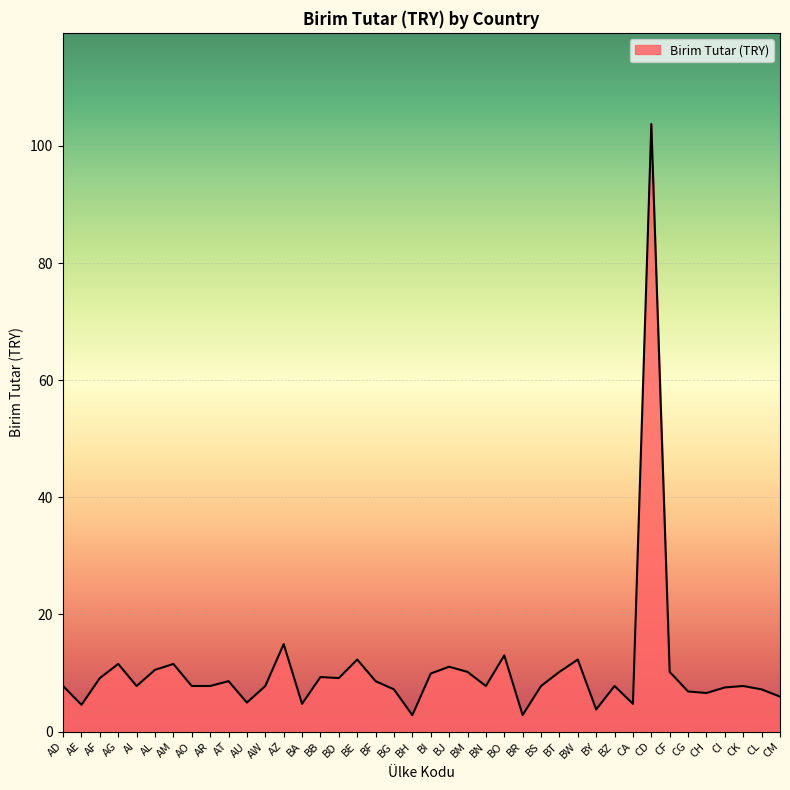

The chart shows a value of 5.5 at CF. True or false?

False